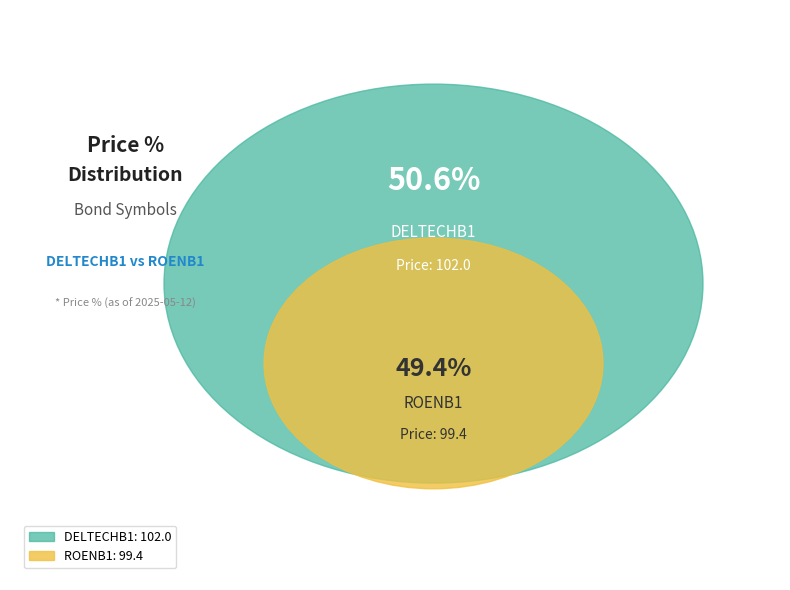

To the nearest percent, what portion does DELTECHB1 represent?

51%